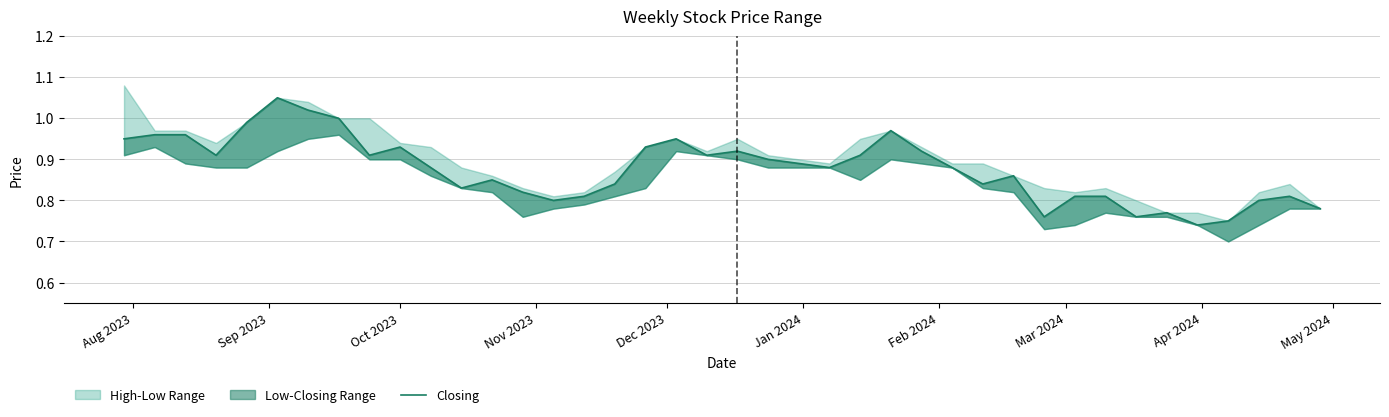

What is the value of the 11th point from the left?

0.9